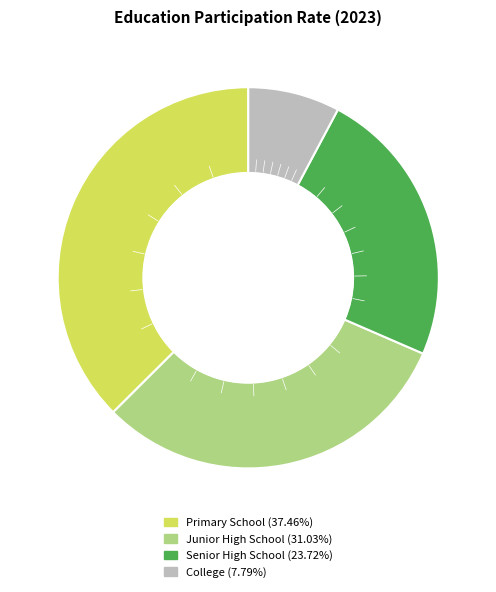

Do Primary School (37.46%) and Senior High School (23.72%) together represent more than half of the pie?

Yes